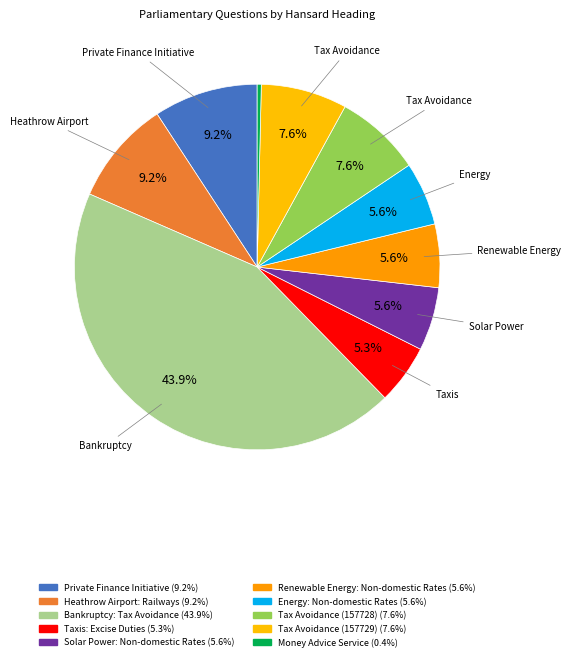

Is Tax Avoidance (157728) the majority of the pie?

No